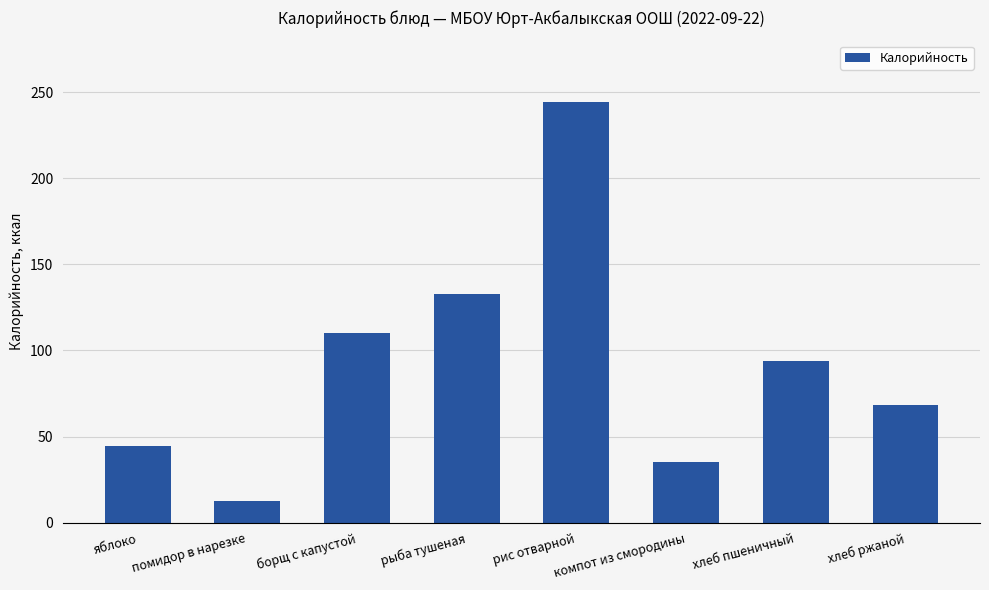

Where does the data first go above 93?

борщ с капустой